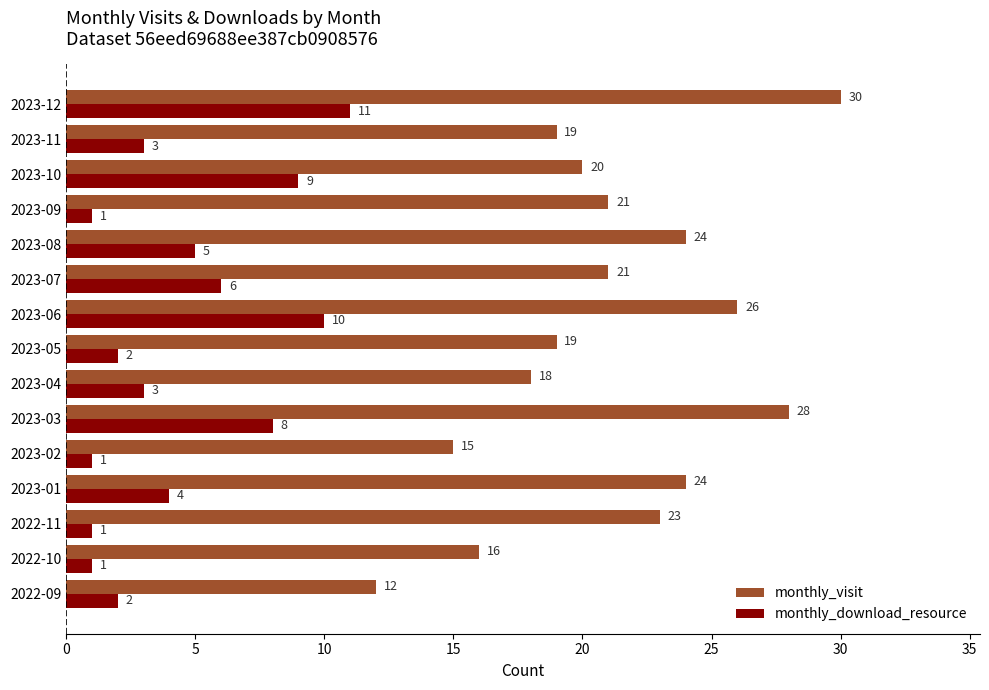

What is the maximum value for monthly_visit?

30